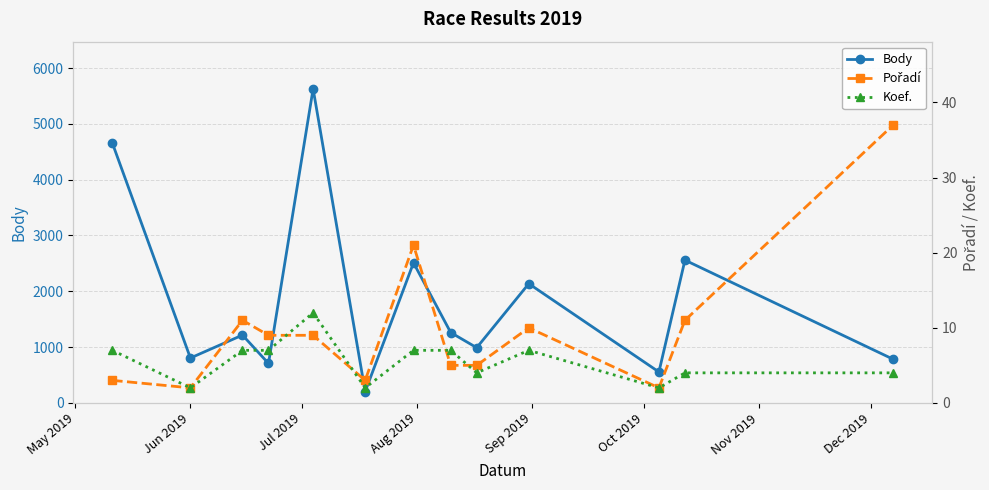

In Body, how many points are higher than both neighbors (excluding endpoints)?

5